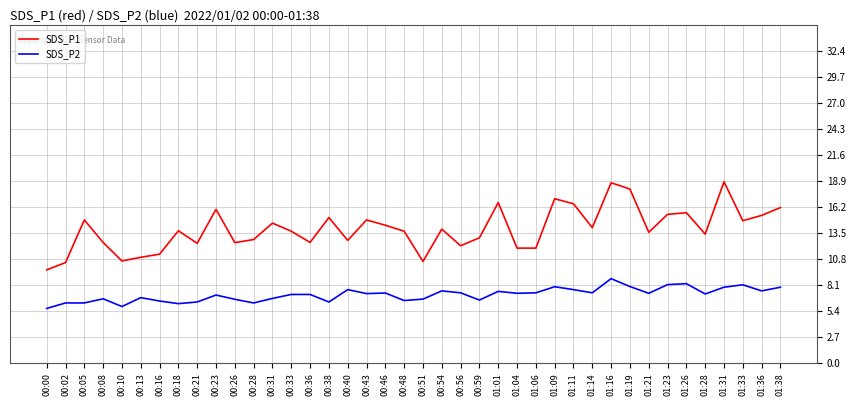

What value does the SDS_P1 series have at 00:46?

14.3